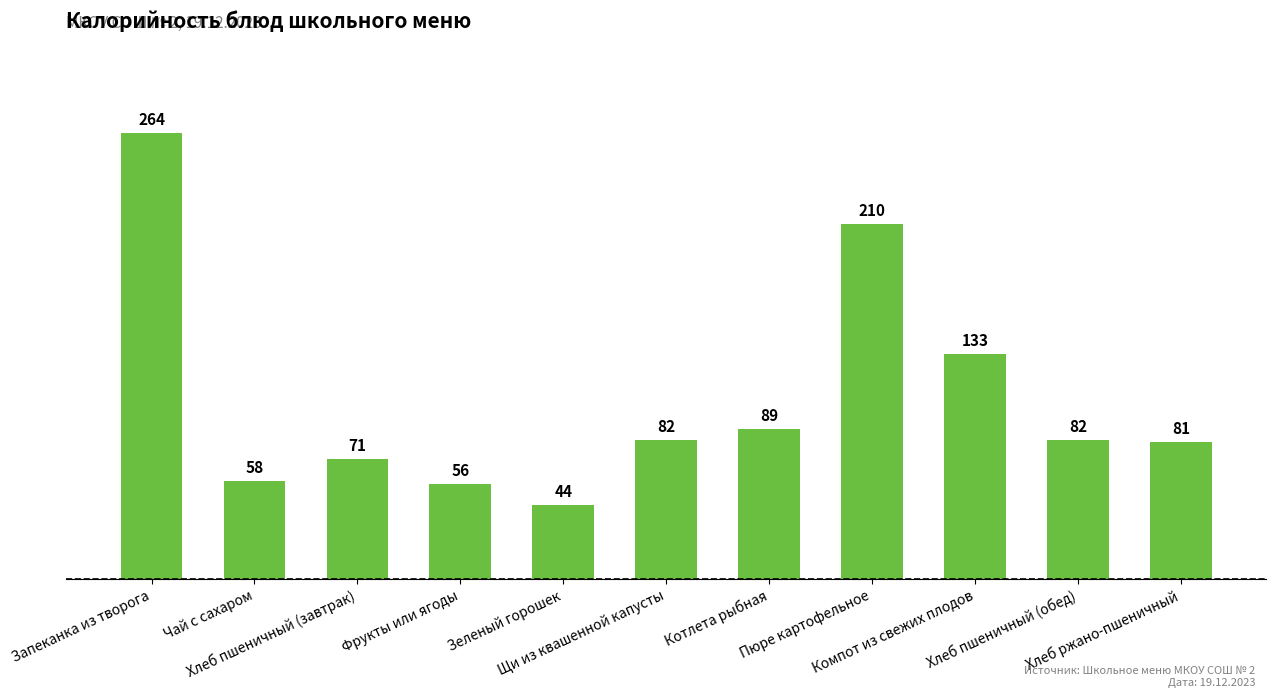

What is the ratio of the value at Щи из квашенной капусты to the value at Запеканка из творога?

0.3